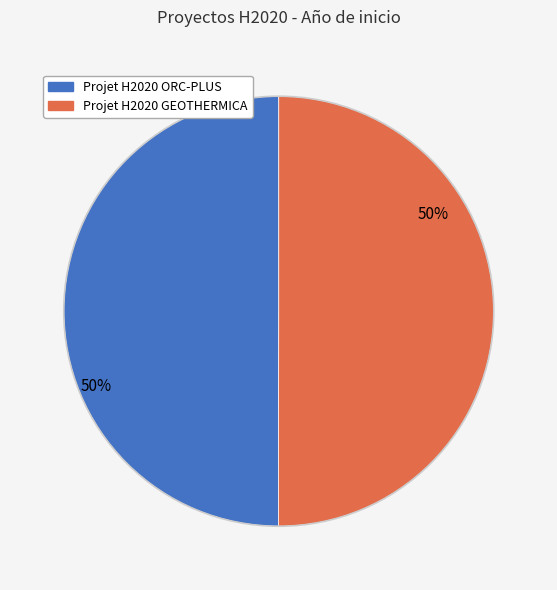

Combined, do Projet H2020 GEOTHERMICA and Projet H2020 ORC-PLUS account for over 50%?

Yes